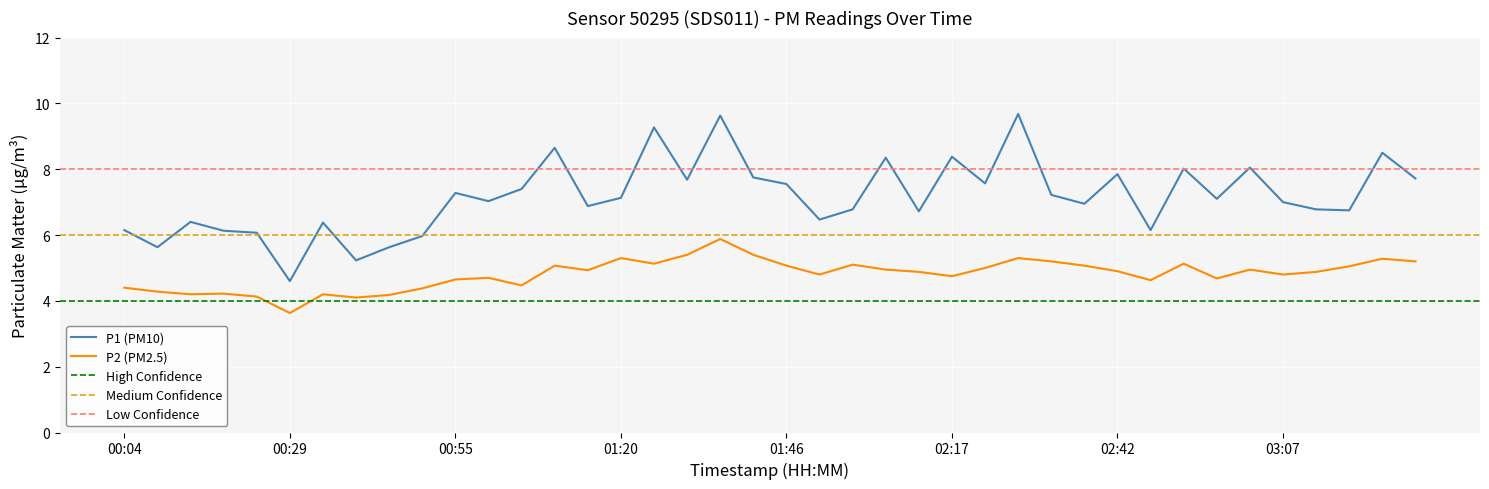

What is the minimum value shown in the chart?

3.6